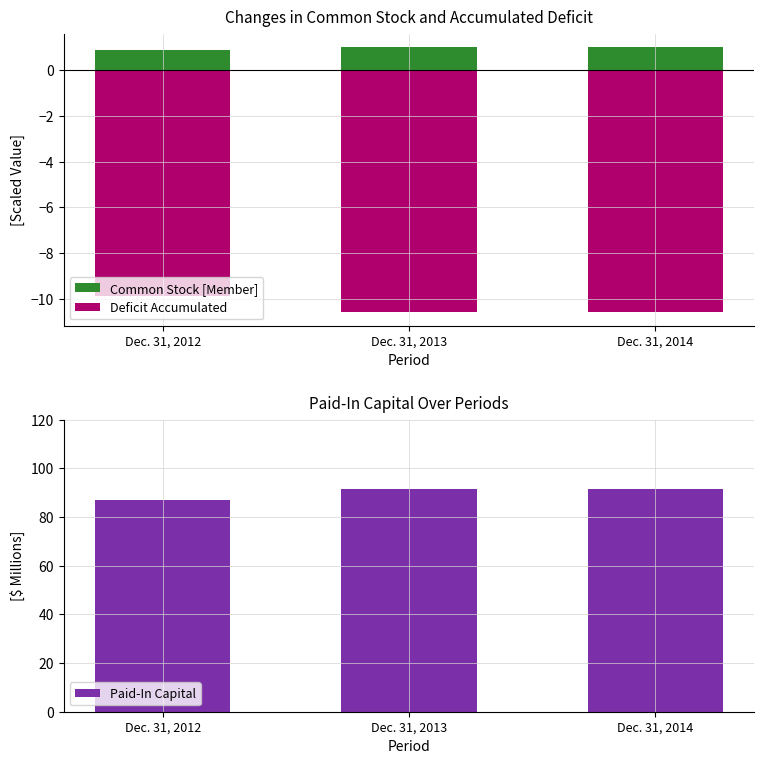

What are all the series names shown in the legend?

Common Stock [Member], Deficit Accumulated, Paid-In Capital